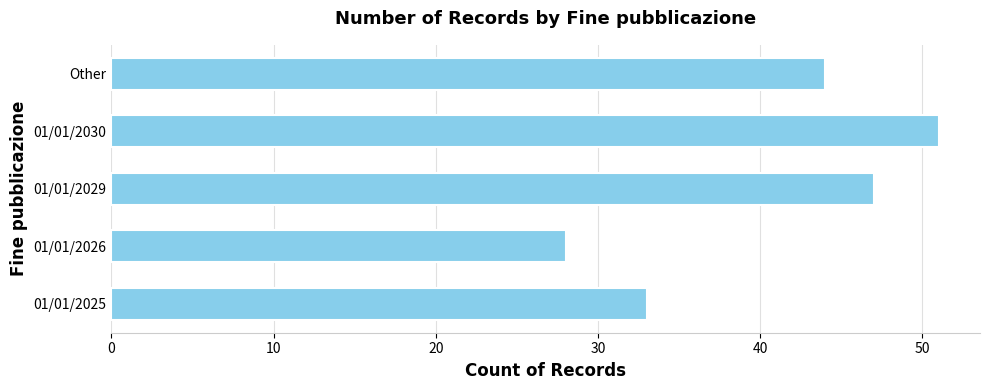

Rank the categories by value from lowest to highest.

01/01/2026, 01/01/2025, Other, 01/01/2029, 01/01/2030